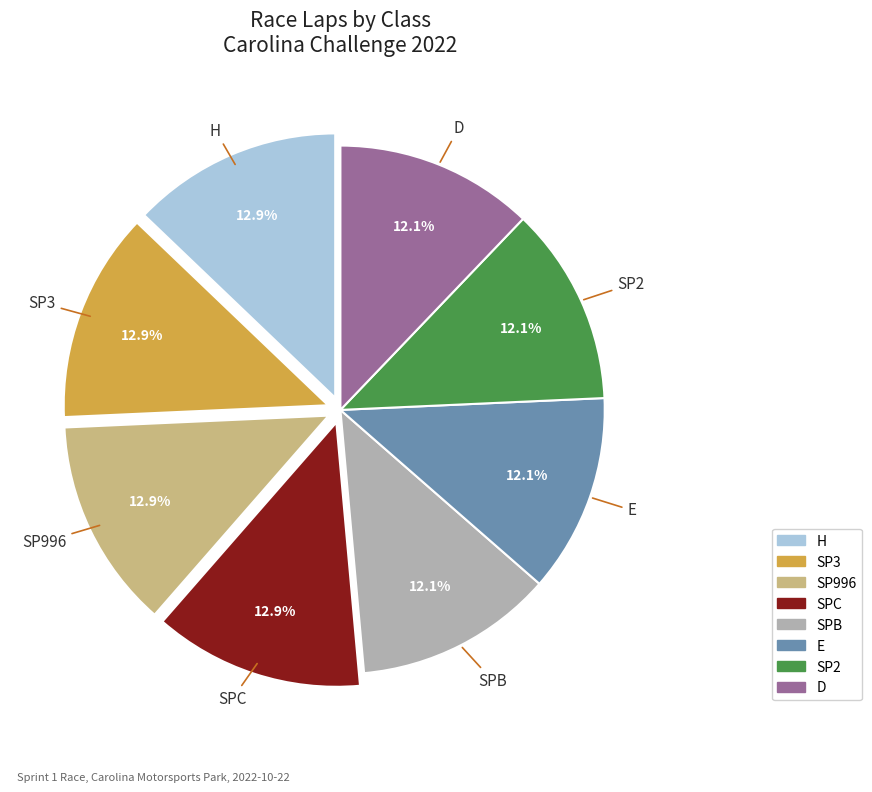

Is there a majority slice in this chart?

No